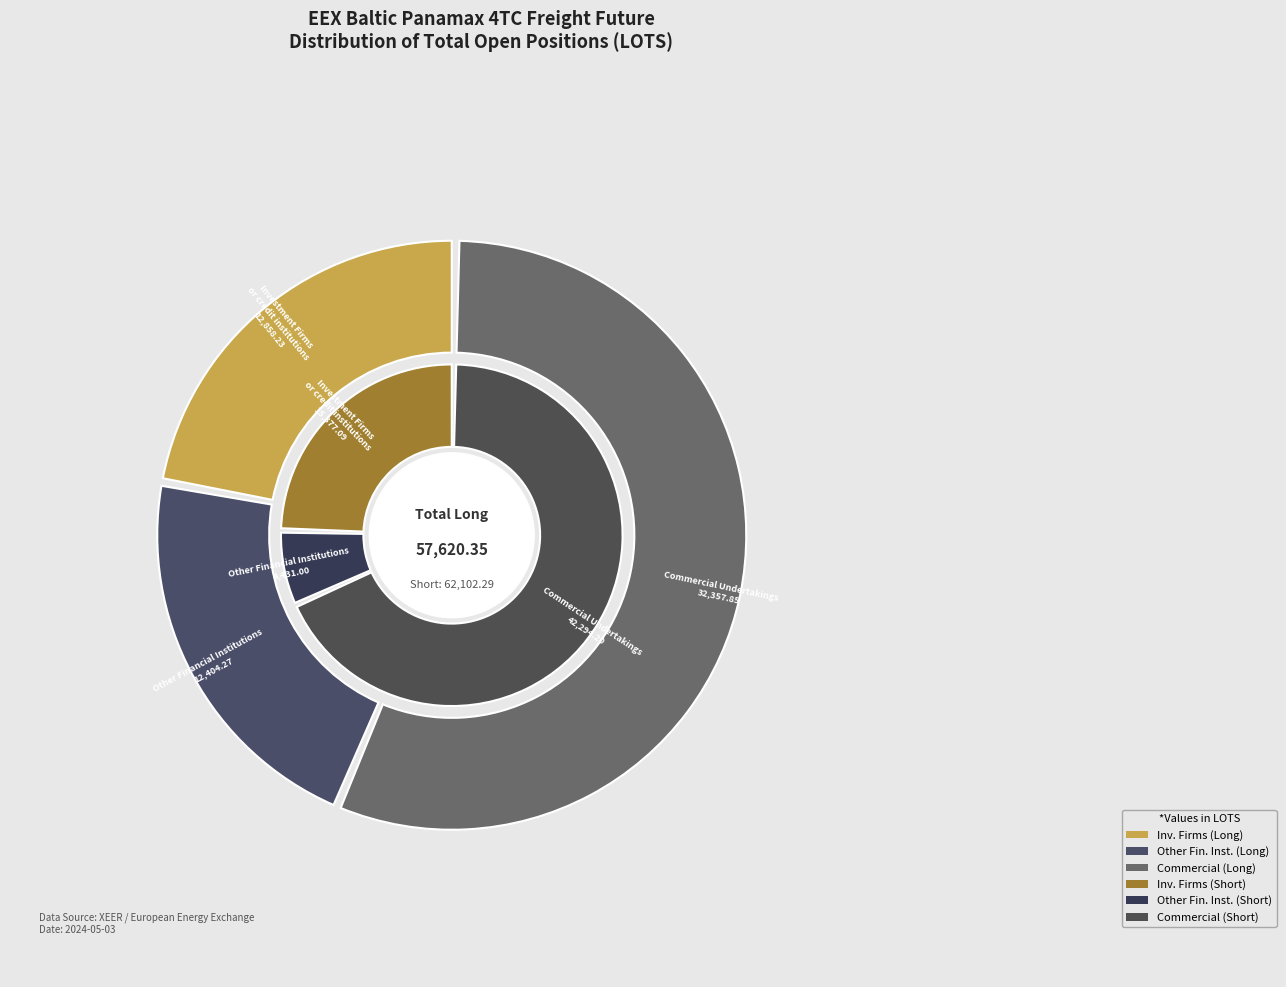

To the nearest percent, what portion does Investment Firms or credit institutions represent?

22%